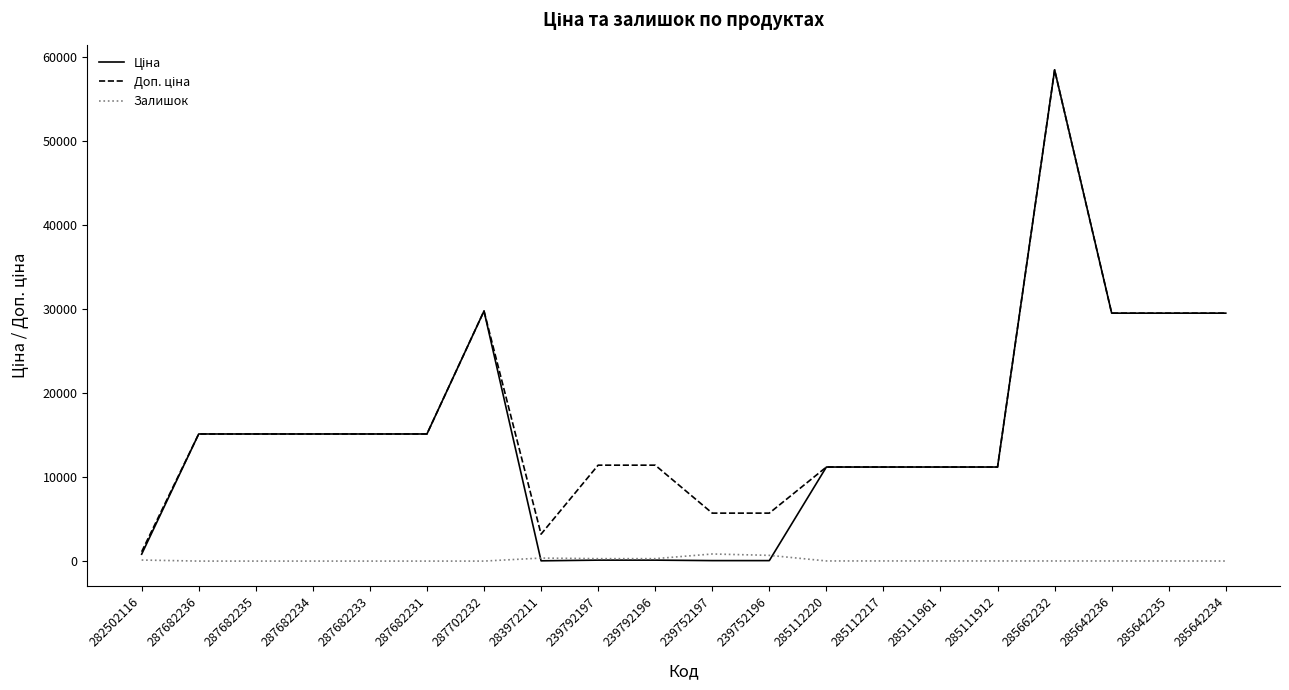

What is the difference between the second highest and second lowest values in the Залишок series?

683.0